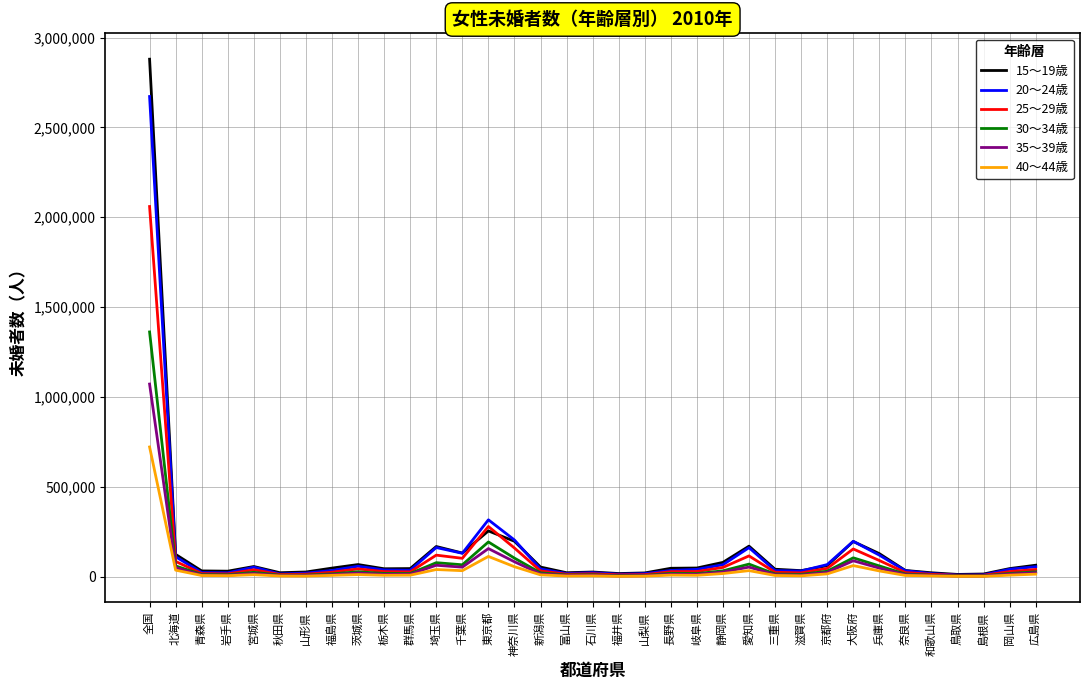

How many series are shown in this chart?

6